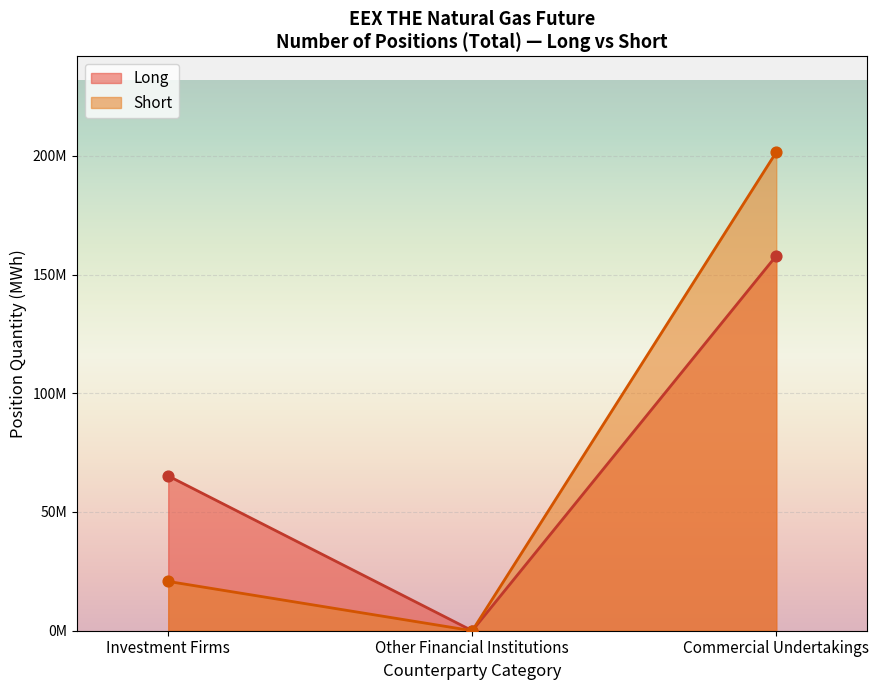

Which series reaches the maximum Y coordinate?

Short